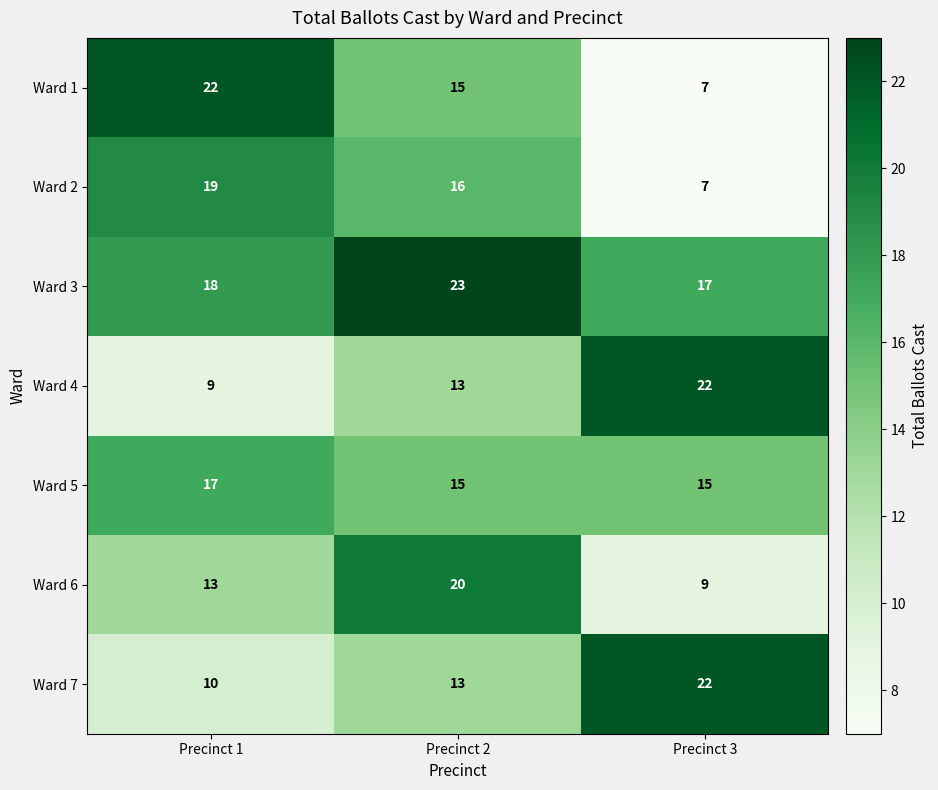

What is the difference between the second highest and minimum values in the Ward 1 series?

8